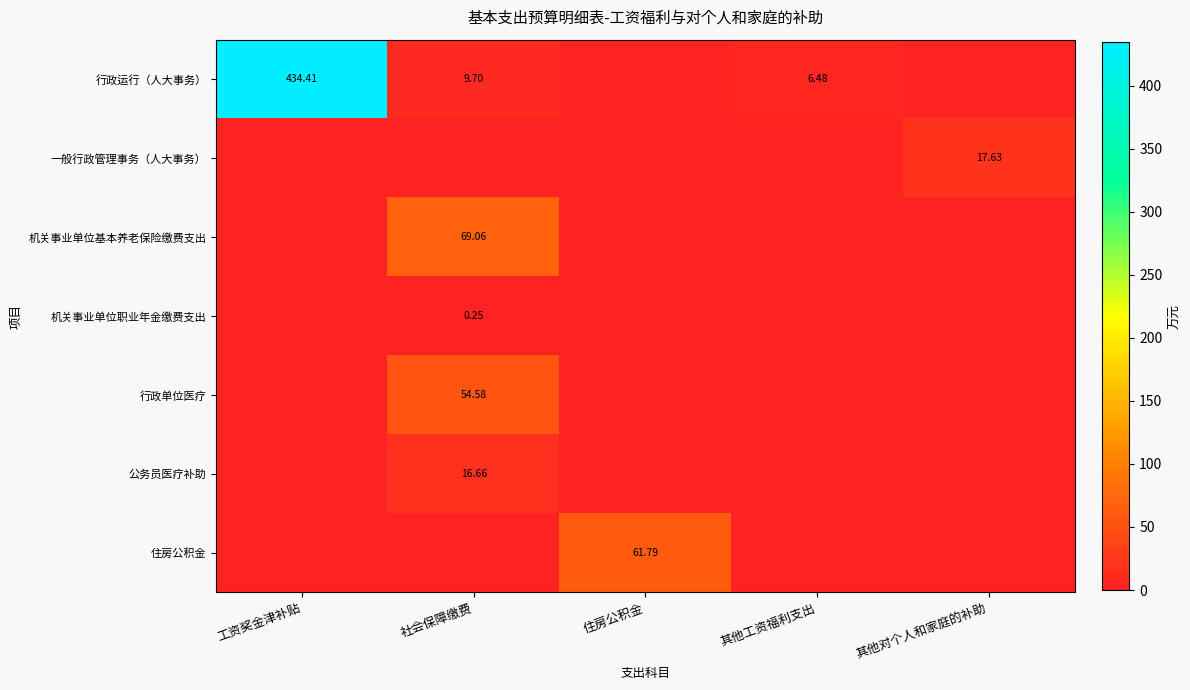

What is the difference between the maximum and minimum values in the 一般行政管理事务（人大事务） series?

17.6